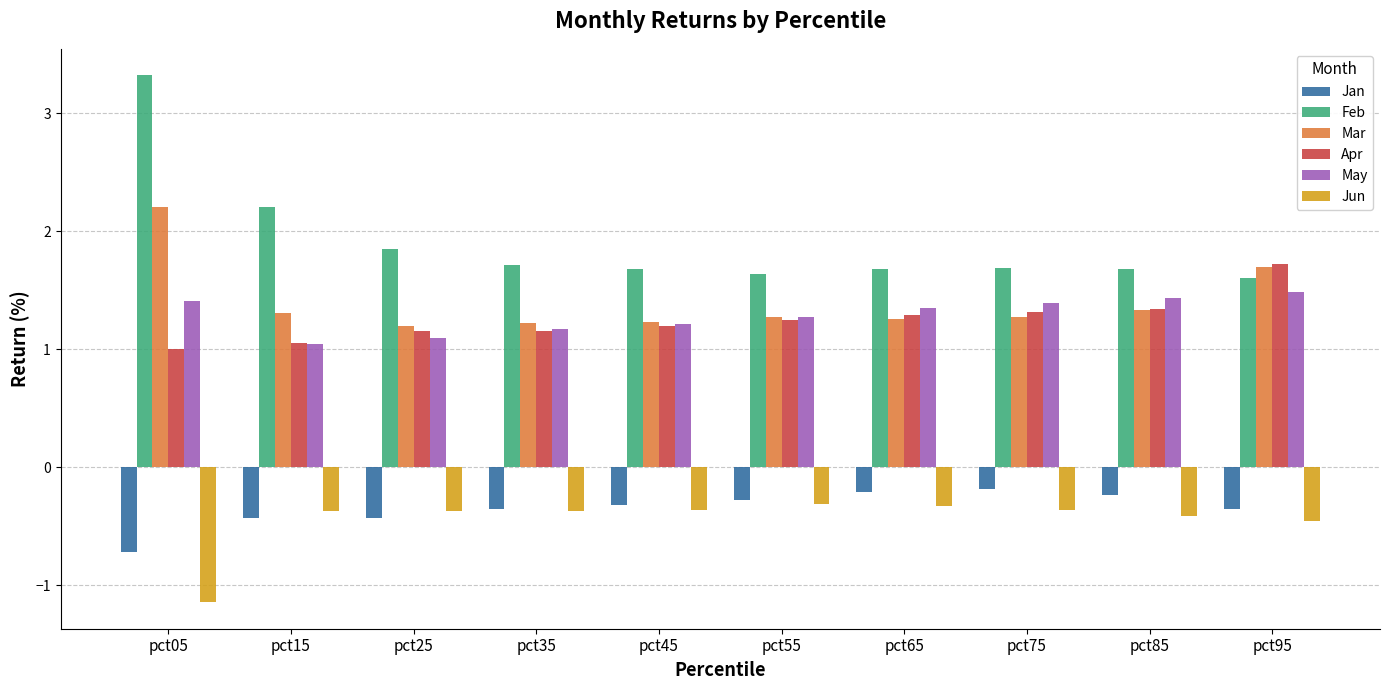

Is it true that Jan equals -0.4 at pct35?

True